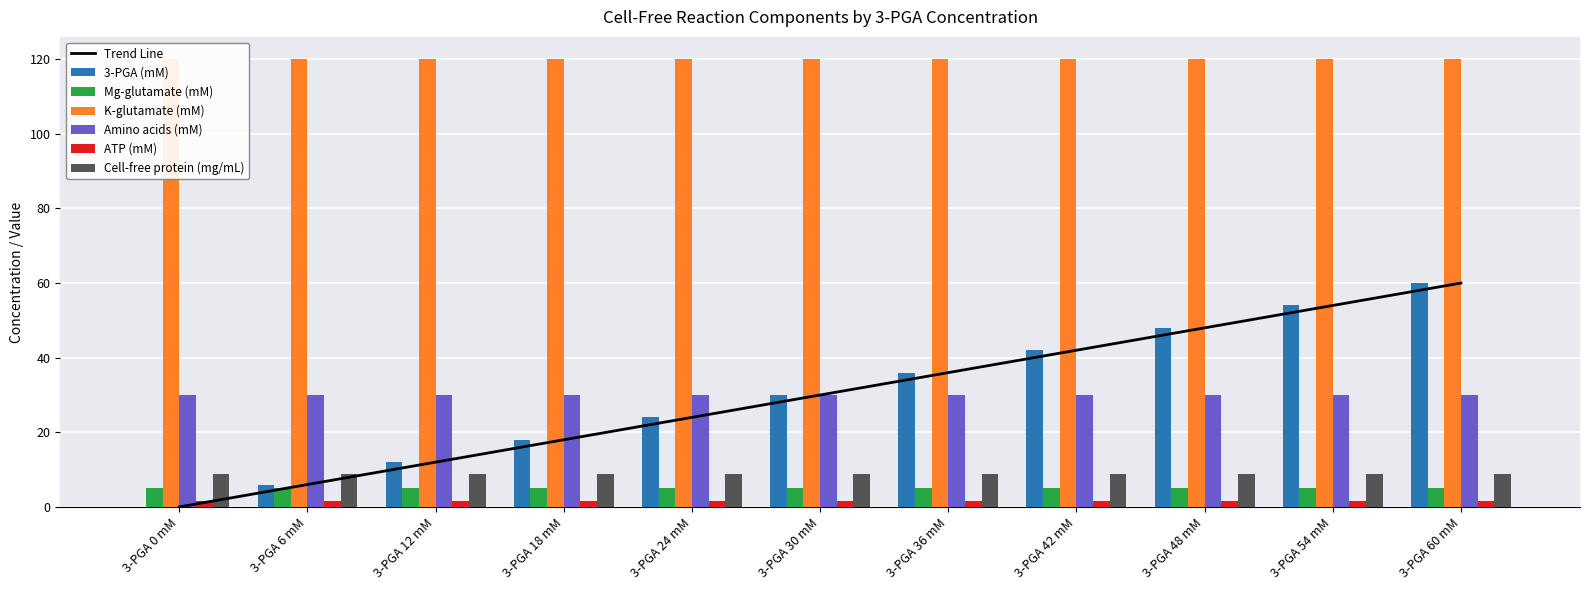

At 3-PGA 0 mM, list the series in order from smallest to largest.

3-PGA (mM), ATP (mM), Mg-glutamate (mM), Cell-free protein (mg/mL), Amino acids (mM), K-glutamate (mM)